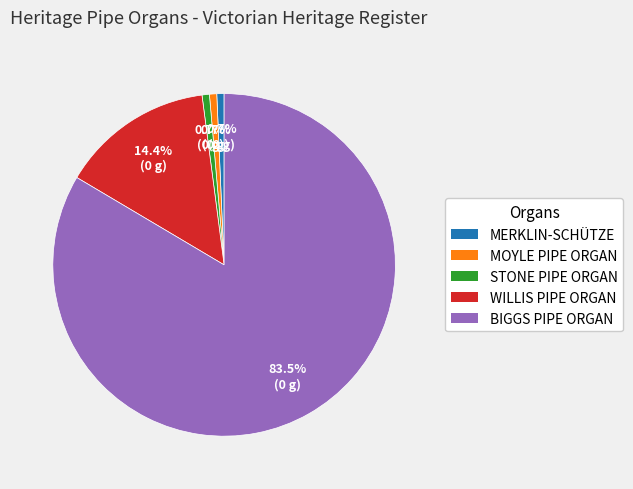

Is there any slice that represents more than half of the pie?

Yes